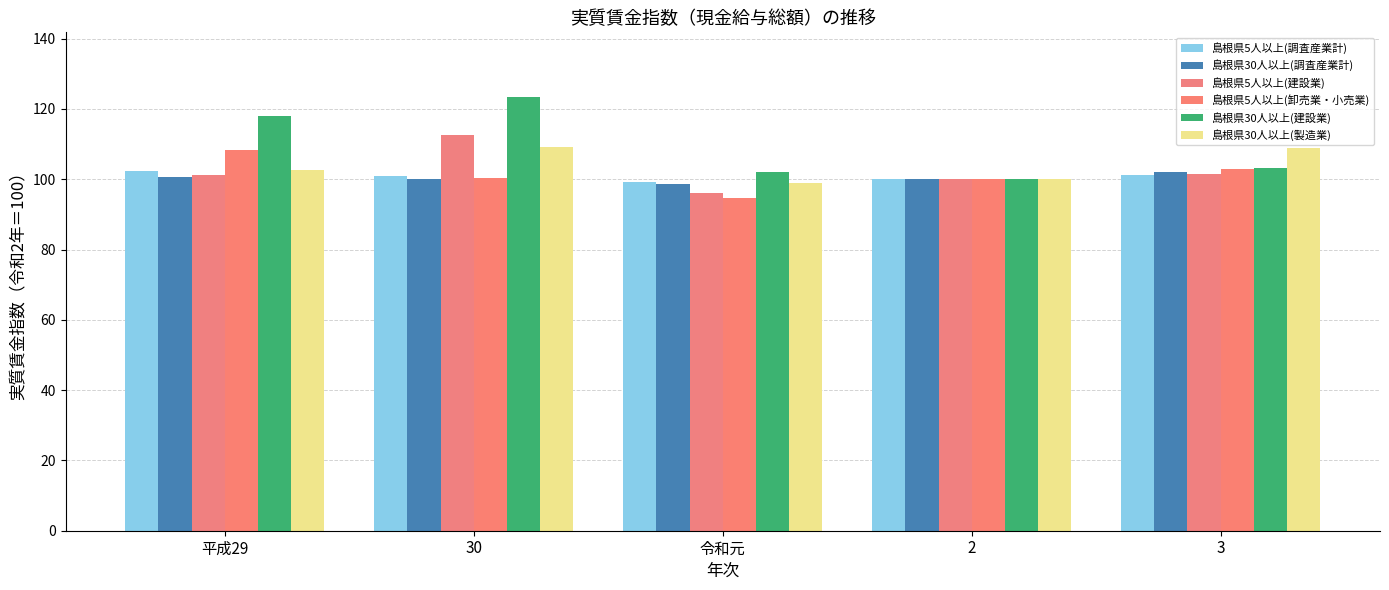

Reading right to left, list all the values displayed in this chart.

島根県5人以上(調査産業計): 3=101.2	2=100.0	令和元=99.2	30=100.8	平成29=102.4
島根県30人以上(調査産業計): 3=102.2	2=100.0	令和元=98.7	30=100.0	平成29=100.6
島根県5人以上(建設業): 3=101.4	2=100.0	令和元=96.2	30=112.7	平成29=101.1
島根県5人以上(卸売業・小売業): 3=102.8	2=100.0	令和元=94.8	30=100.3	平成29=108.4
島根県30人以上(建設業): 3=103.1	2=100.0	令和元=102.0	30=123.3	平成29=118.0
島根県30人以上(製造業): 3=108.9	2=100.0	令和元=99.0	30=109.1	平成29=102.7